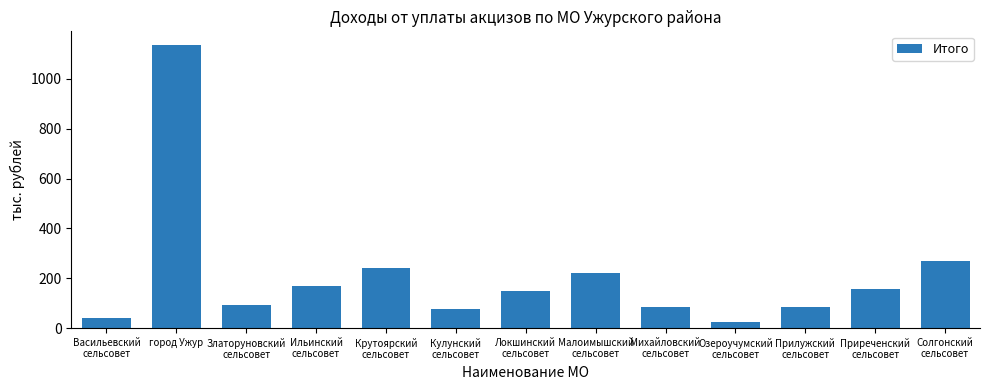

The value at город Ужур is 2039.9. True or false?

False